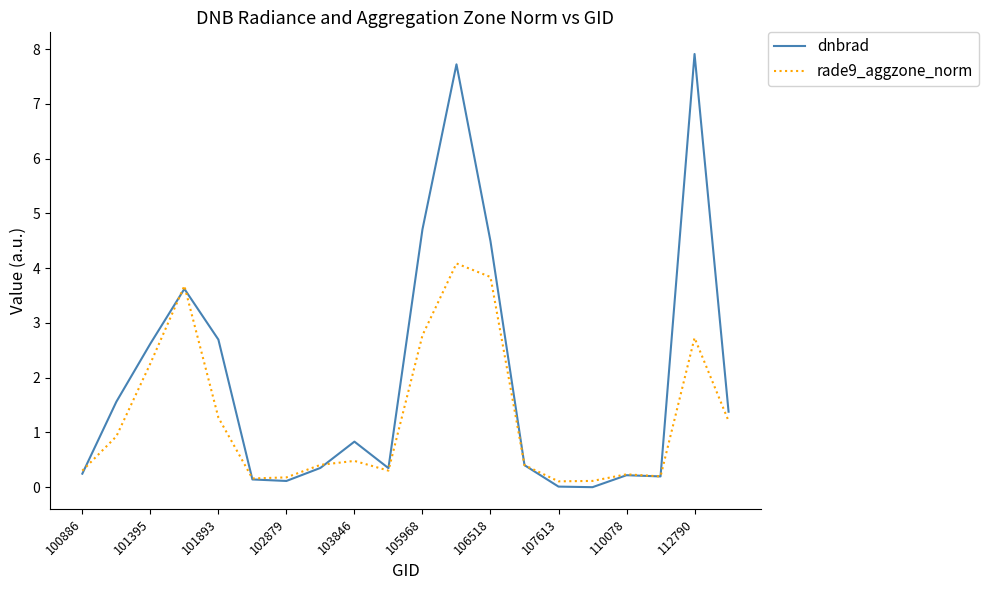

Which series has the largest total across all categories?

dnbrad